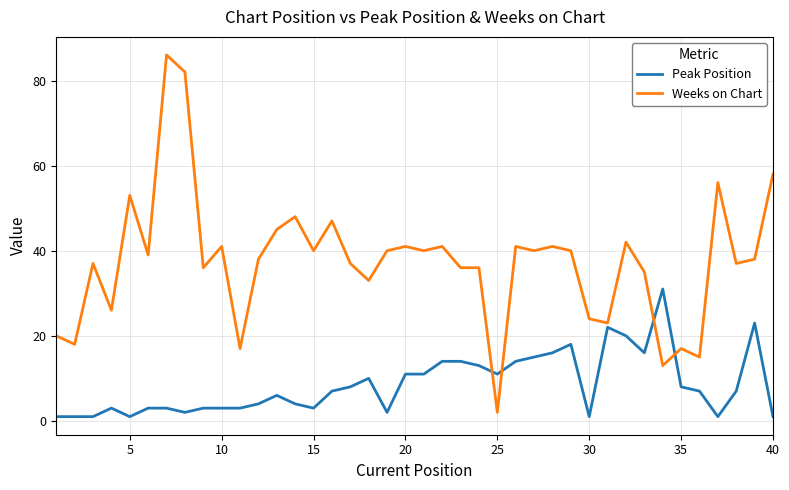

Reading right to left, transcribe all the data shown in this chart.

Peak Position: 1	23	7	1	7	8	31	16	20	22	1	18	16	15	14	11	13	14	14	11	11	2	10	8	7	3	4	6	4	3	3	3	2	3	3	1	3	1	1	1
Weeks on Chart: 58	38	37	56	15	17	13	35	42	23	24	40	41	40	41	2	36	36	41	40	41	40	33	37	47	40	48	45	38	17	41	36	82	86	39	53	26	37	18	20